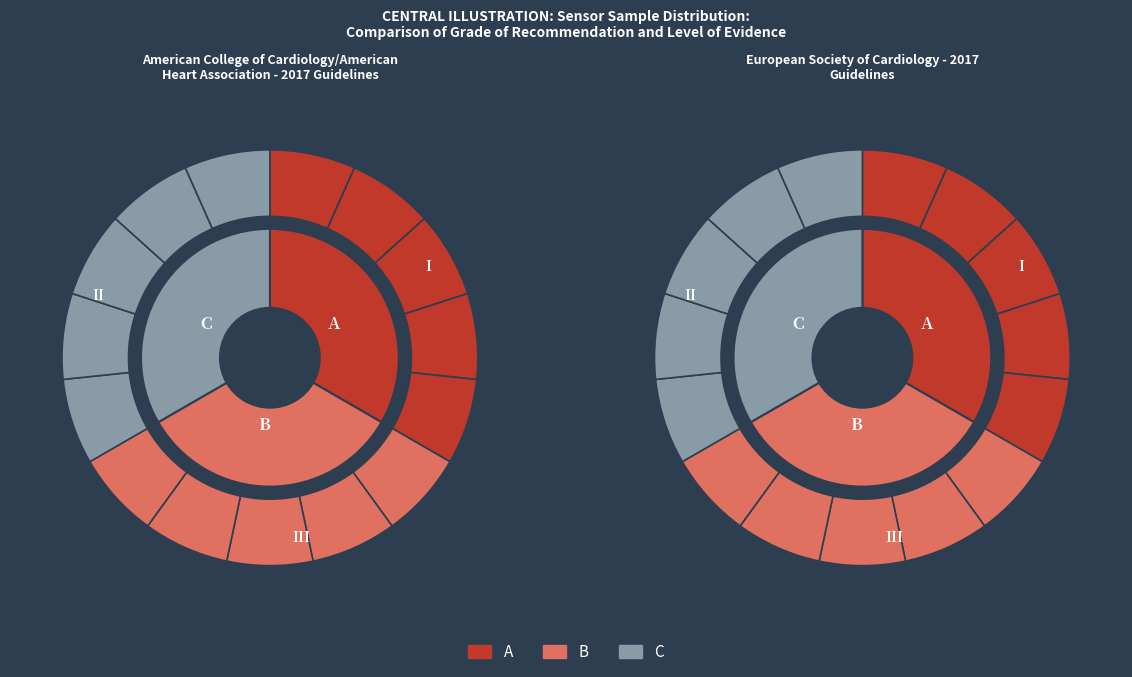

Is there any slice that represents more than half of the pie?

No